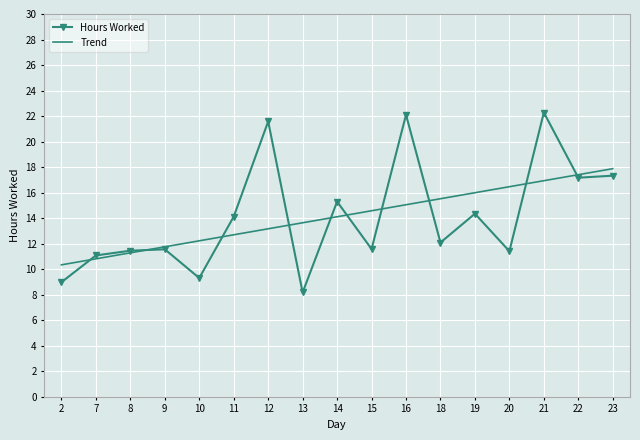

What is the difference between the second highest and minimum values in the Trend series?

7.1